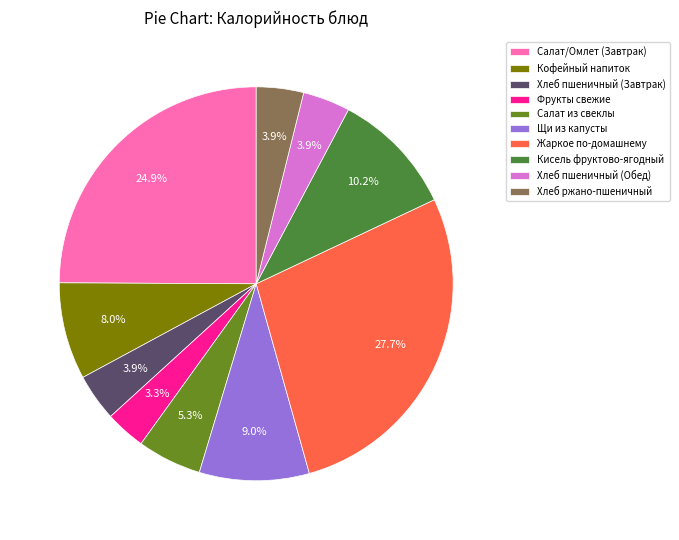

Is there a majority slice in this chart?

No